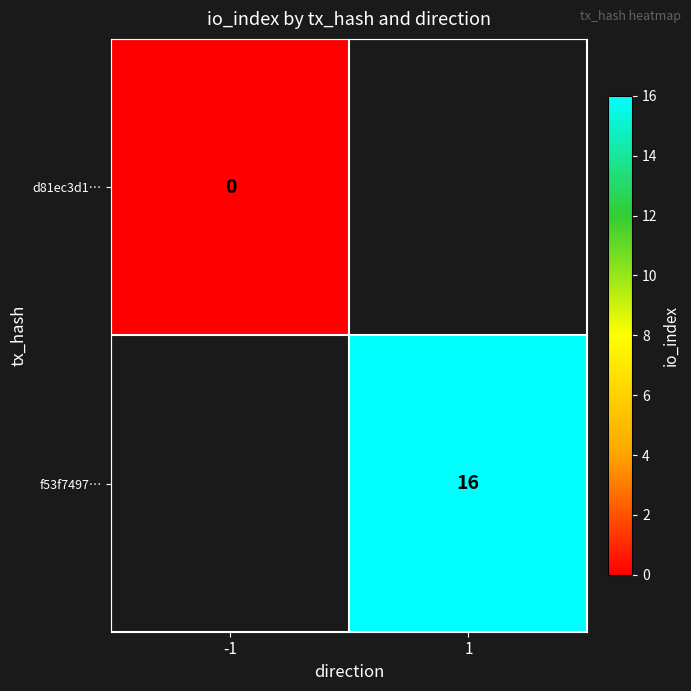

Is the value of f53f7497… at 1 greater than the value of d81ec3d1… at -1?

Yes